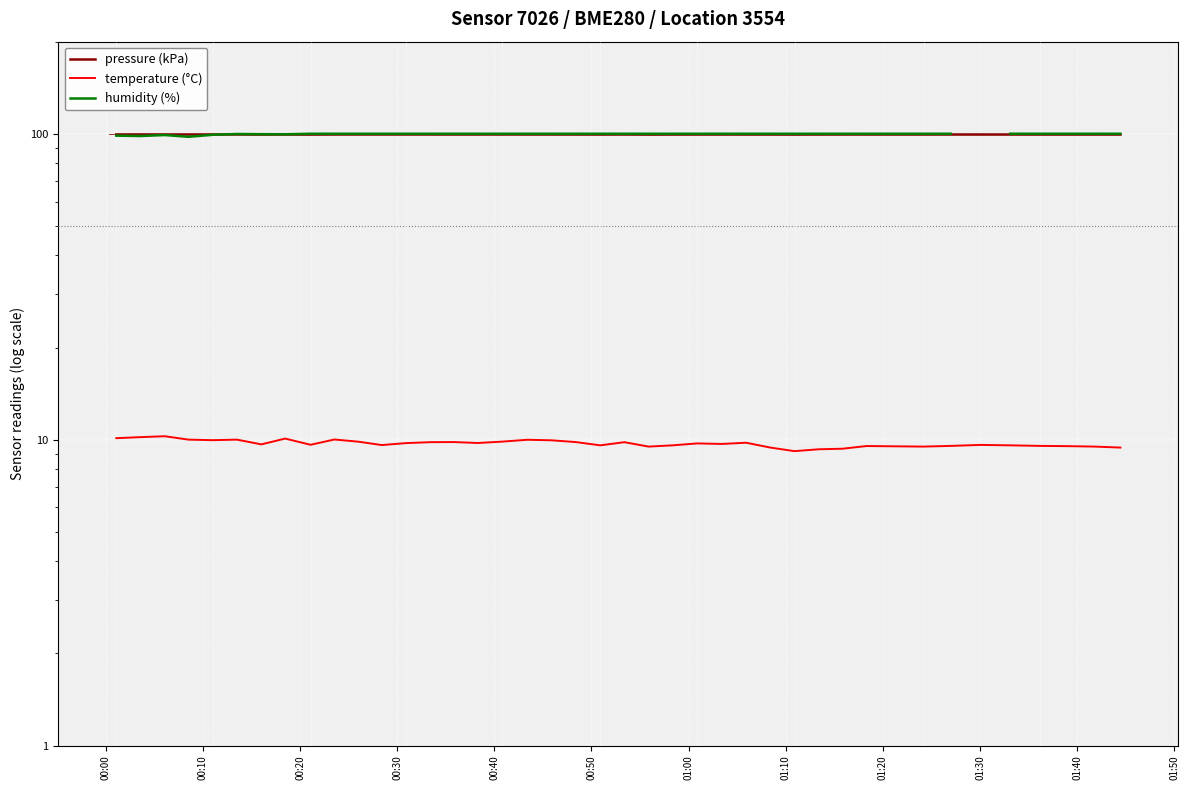

Rank the series at 01:50 from lowest to highest value.

temperature (°C), pressure (kPa), humidity (%)